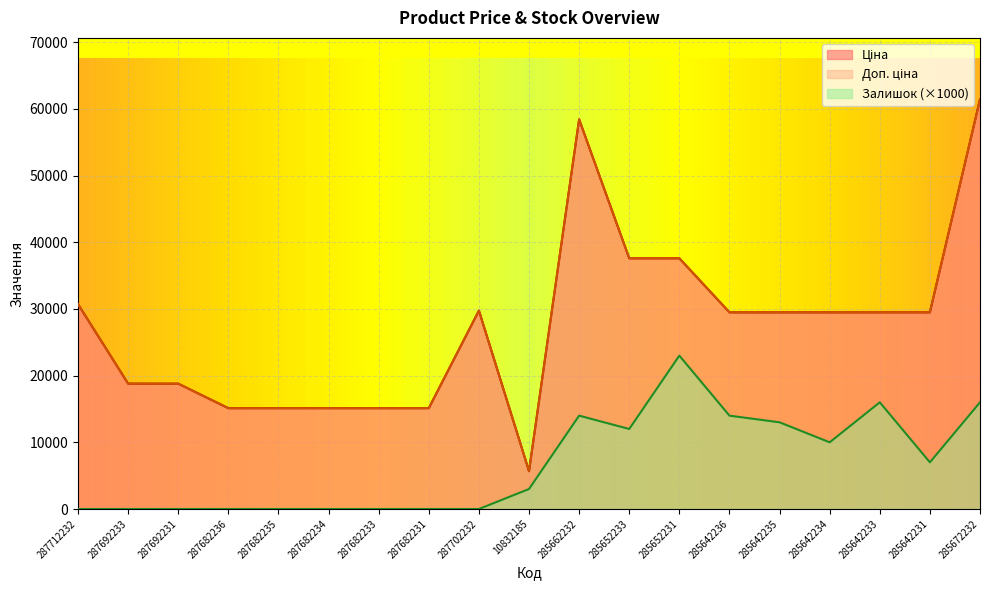

What position from the right is 287692233?

18